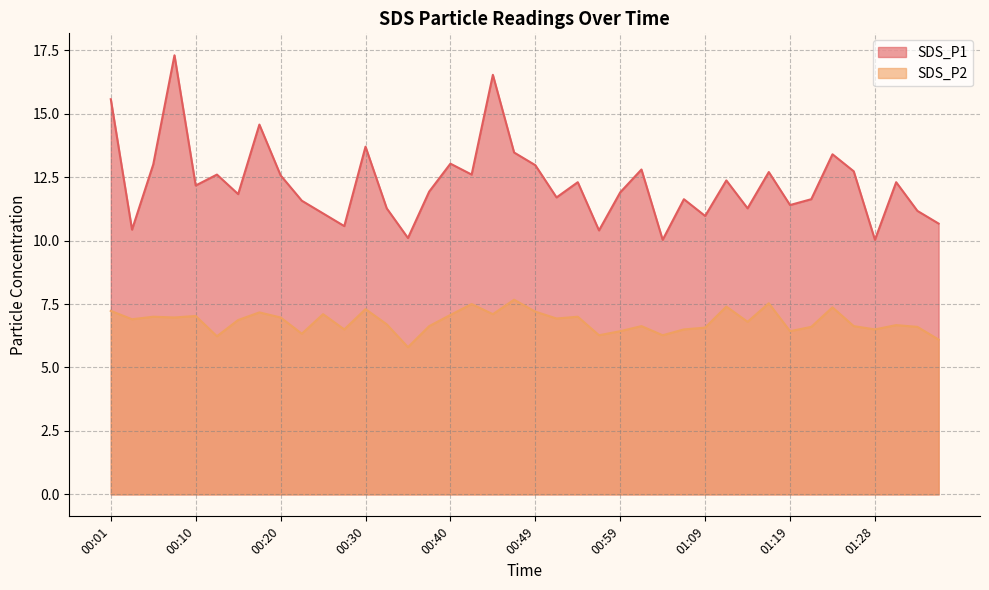

List the series in order of their overall mean, lowest first.

SDS_P2, SDS_P1